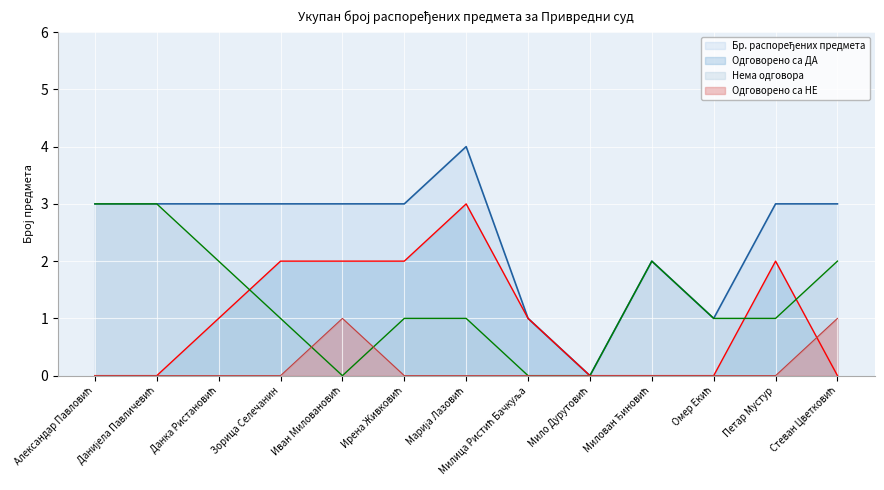

At how many categories does at least one series exceed 0?

12